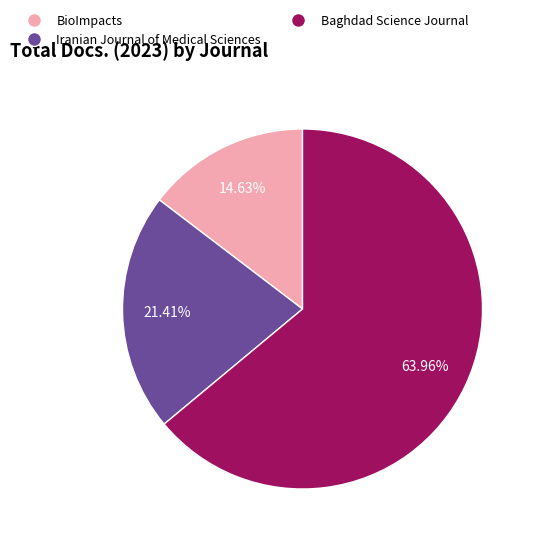

Count the number of slices in the pie.

3